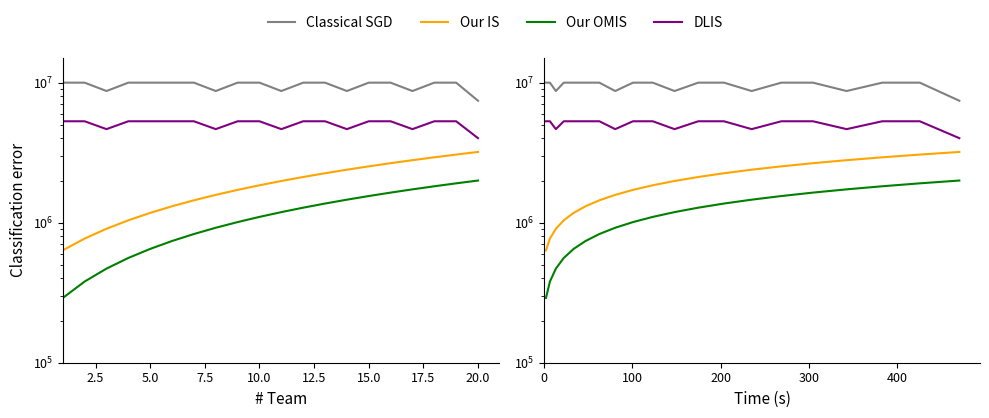

What is the value of the Team (scaled) point at the 14th from the left?

1460000.0